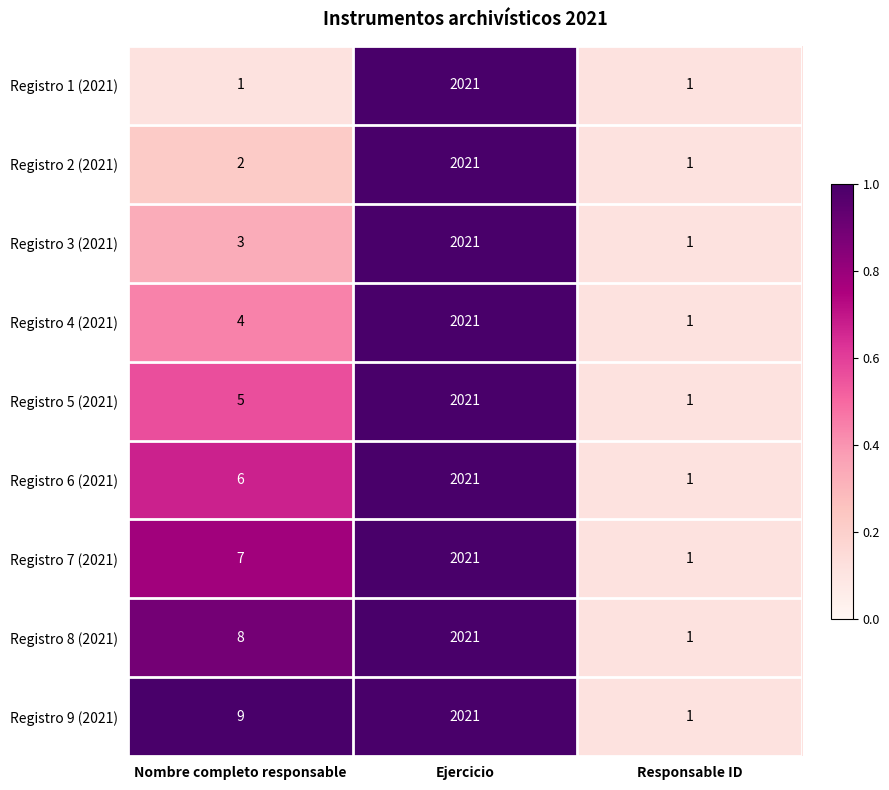

What is the greatest value displayed?

2021